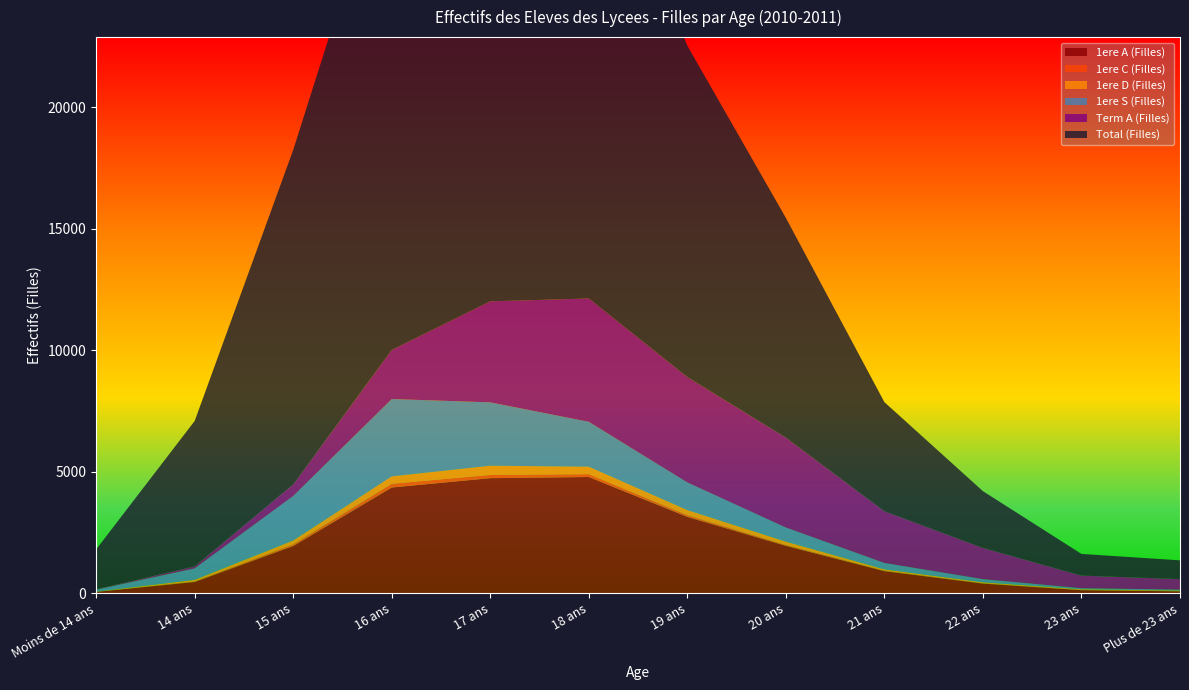

Reading left to right, list all the values displayed in this chart.

1ere A (Filles): Moins de 14 ans=65	14 ans=473	15 ans=1949	16 ans=4357	17 ans=4741	18 ans=4789	19 ans=3148	20 ans=1957	21 ans=917	22 ans=407	23 ans=135	Plus de 23 ans=87
1ere C (Filles): Moins de 14 ans=3	14 ans=24	15 ans=70	16 ans=155	17 ans=133	18 ans=117	19 ans=72	20 ans=38	21 ans=26	22 ans=15	23 ans=13	Plus de 23 ans=16
1ere D (Filles): Moins de 14 ans=7	14 ans=62	15 ans=160	16 ans=304	17 ans=379	18 ans=307	19 ans=210	20 ans=136	21 ans=48	22 ans=36	23 ans=24	Plus de 23 ans=16
1ere S (Filles): Moins de 14 ans=79	14 ans=471	15 ans=1831	16 ans=3179	17 ans=2605	18 ans=1845	19 ans=1135	20 ans=580	21 ans=262	22 ans=131	23 ans=42	Plus de 23 ans=39
Term A (Filles): Moins de 14 ans=16	14 ans=84	15 ans=474	16 ans=2017	17 ans=4154	18 ans=5071	19 ans=4331	20 ans=3696	21 ans=2126	22 ans=1282	23 ans=520	Plus de 23 ans=433
Total (Filles): Moins de 14 ans=1643	14 ans=5981	15 ans=13758	16 ans=20992	17 ans=22877	18 ans=20312	19 ans=13628	20 ans=9037	21 ans=4488	22 ans=2335	23 ans=892	Plus de 23 ans=771